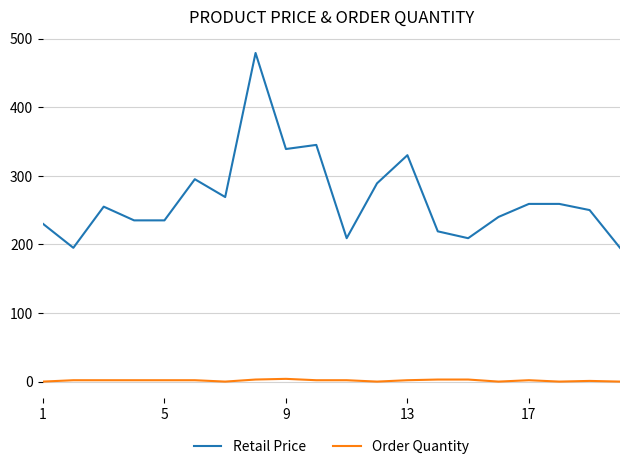

Which series has the widest spread of values?

Retail Price